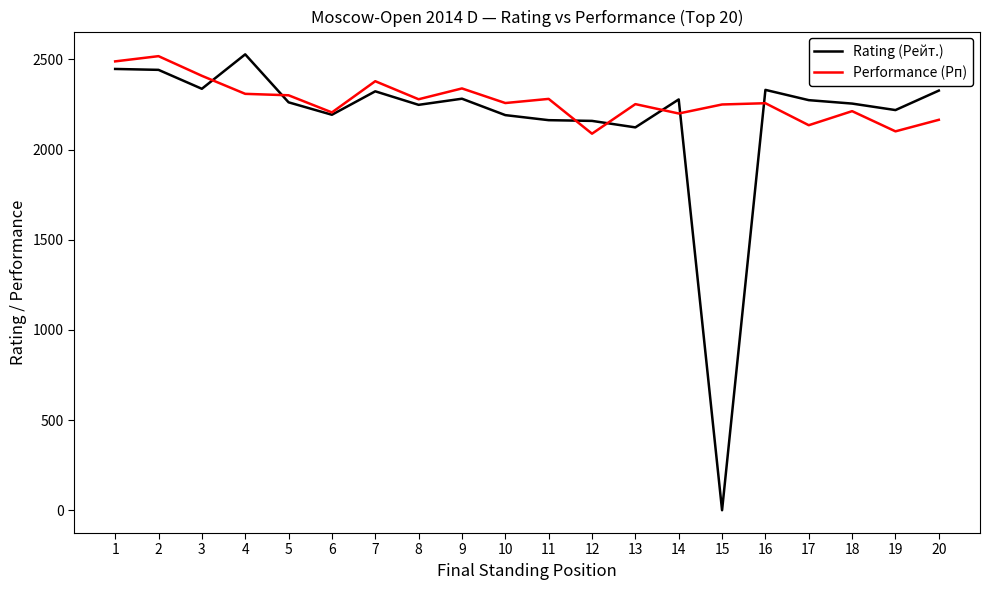

The Performance (Рп) series shows 2088 at 12. True or false?

True